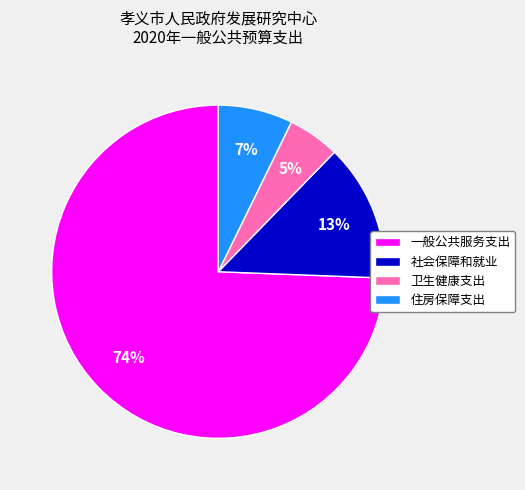

How many slices are in this pie chart?

4